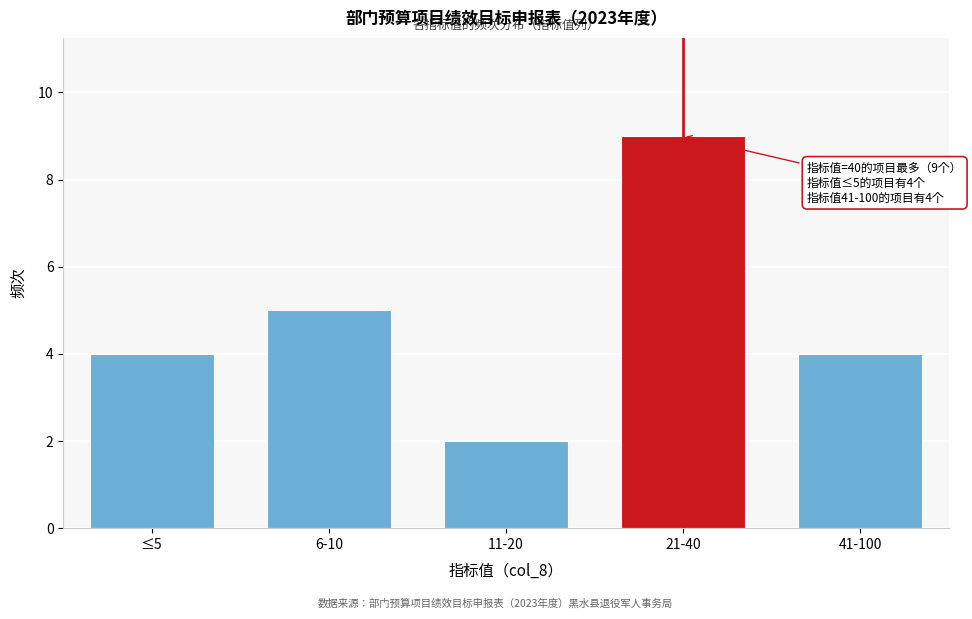

Reading left to right, what are all the values shown in this chart?

4	5	2	9	4